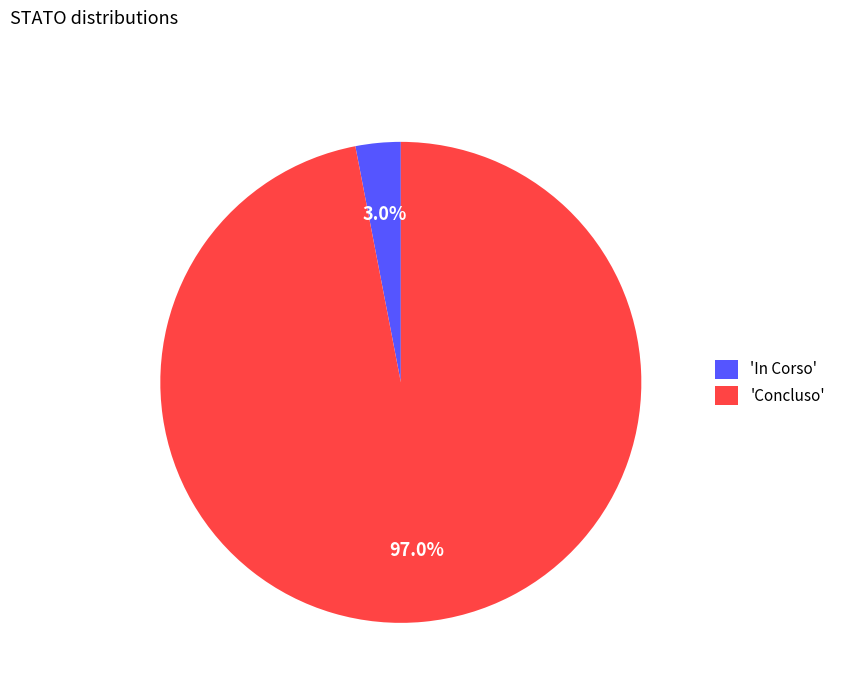

Does any single category account for the majority?

Yes